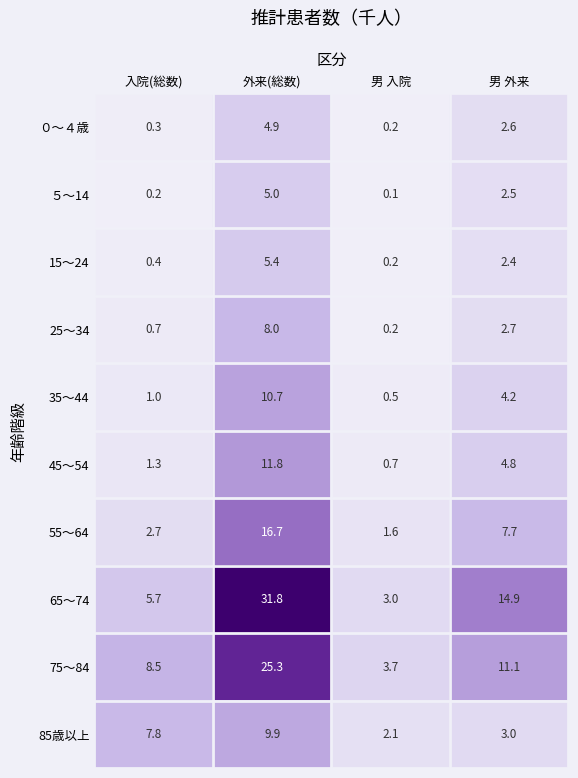

What is the average value of the 85歳以上 series?

5.7